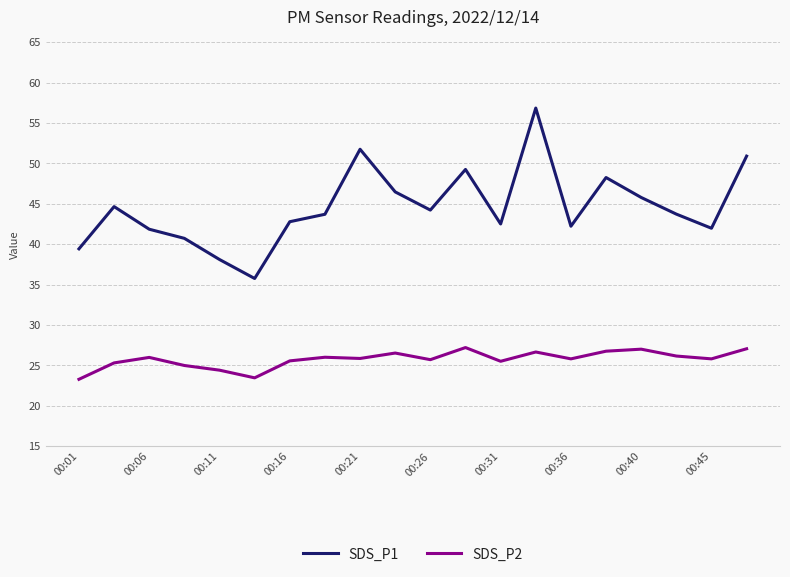

Rank the series by their maximum value, from lowest to highest.

SDS_P2, SDS_P1